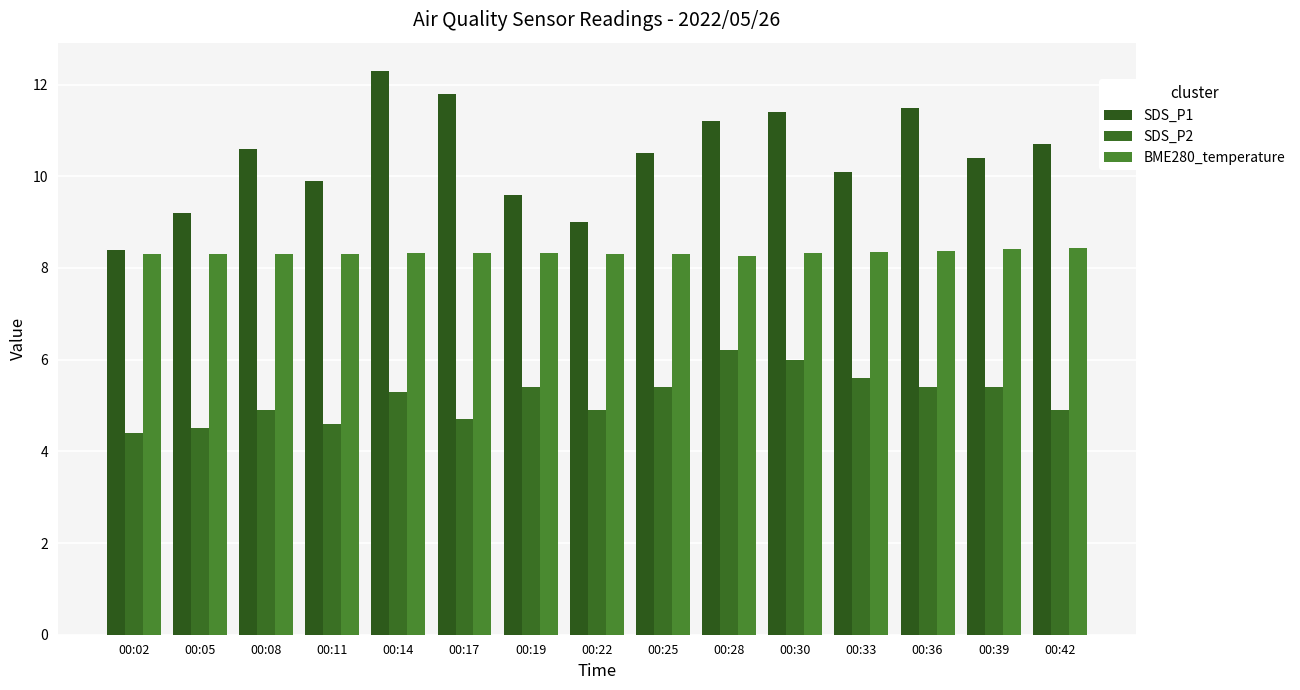

Count the BME280_temperature values in the range 8 to 9.

15